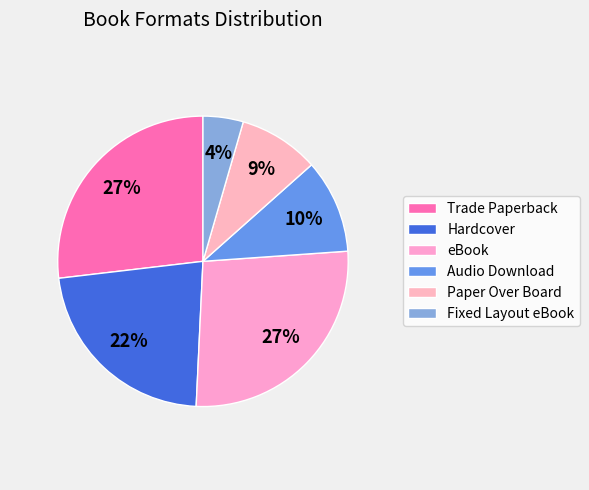

Count the number of slices in the pie.

6